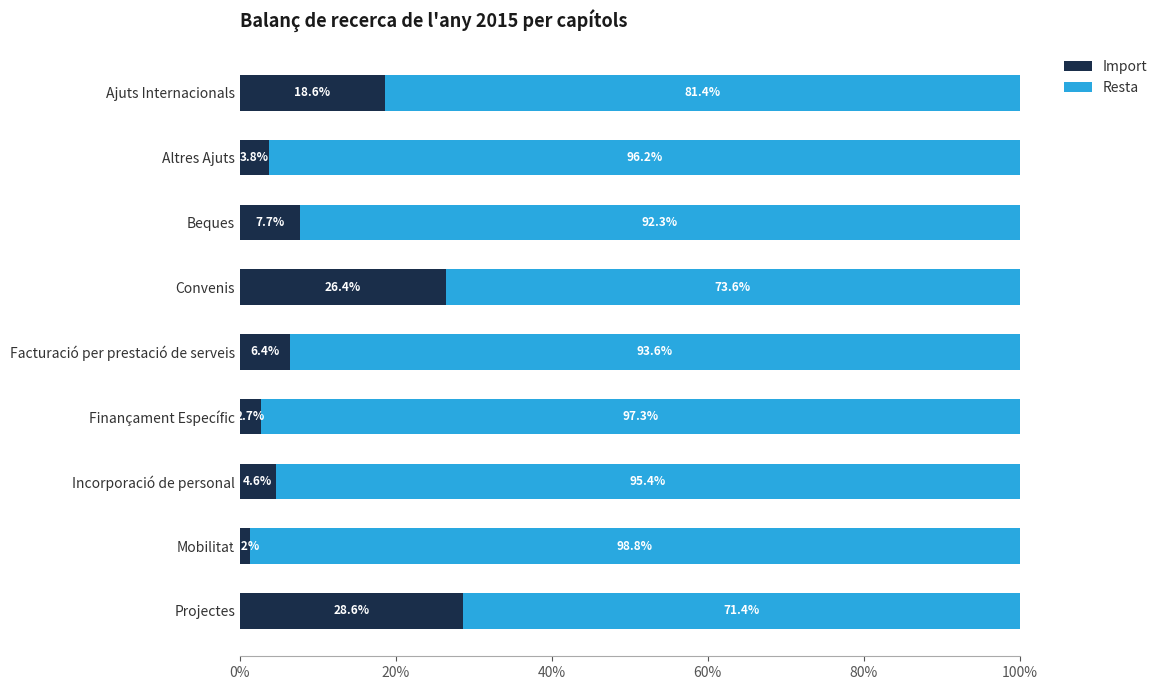

True or false: Import has a value of 28.6 at Projectes.

True